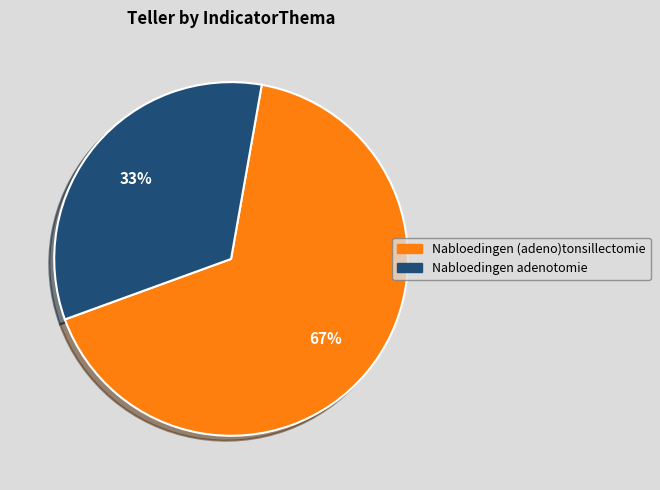

The Nabloedingen adenotomie slice represents 42% of the pie. True or false?

False